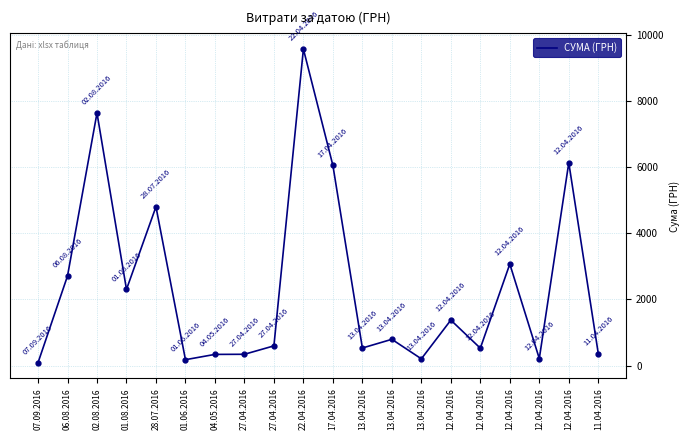

Rank the categories by value from highest to lowest.

22.04.2016, 02.08.2016, 12.04.2016, 17.04.2016, 28.07.2016, 12.04.2016, 06.08.2016, 01.08.2016, 12.04.2016, 13.04.2016, 27.04.2016, 13.04.2016, 12.04.2016, 11.04.2016, 27.04.2016, 04.05.2016, 12.04.2016, 13.04.2016, 01.06.2016, 07.09.2016